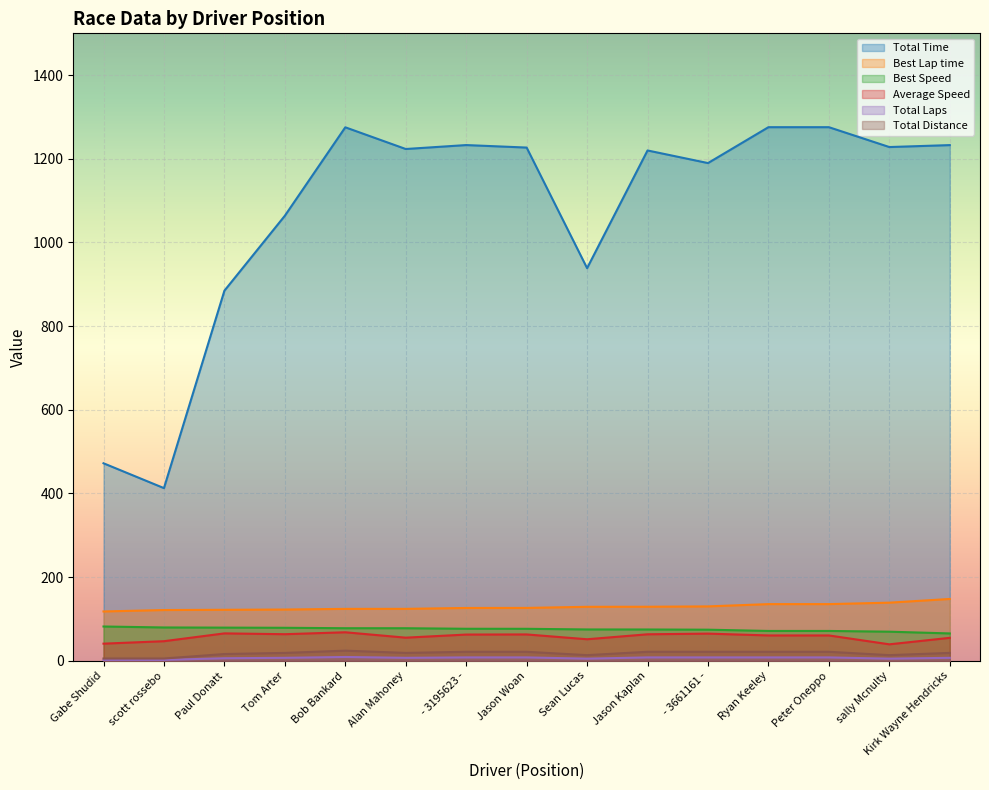

The Total Laps series shows 1.7 at Ryan Keeley. True or false?

False